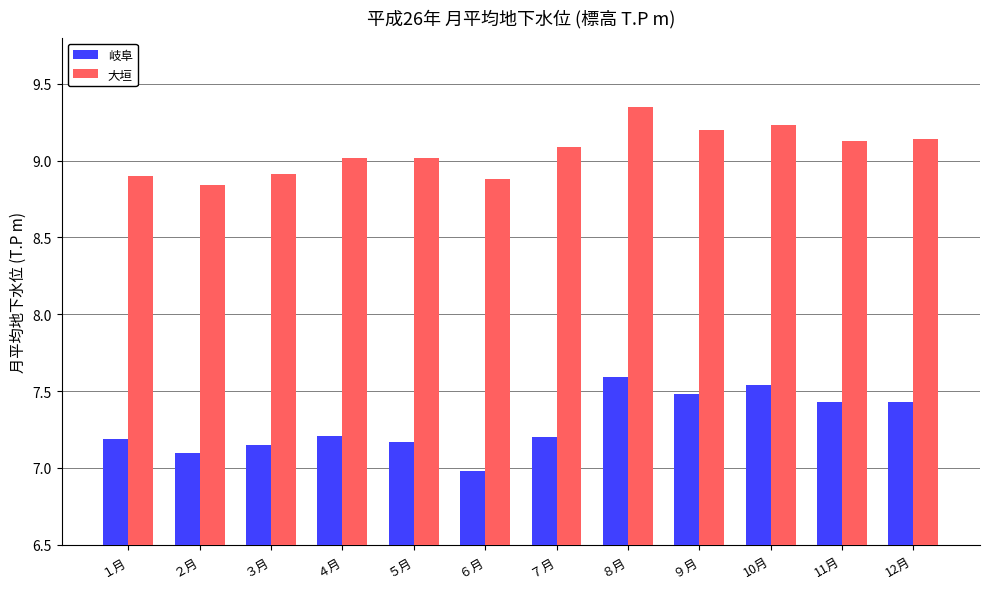

What is the difference between the highest and lowest values at ３月?

1.8